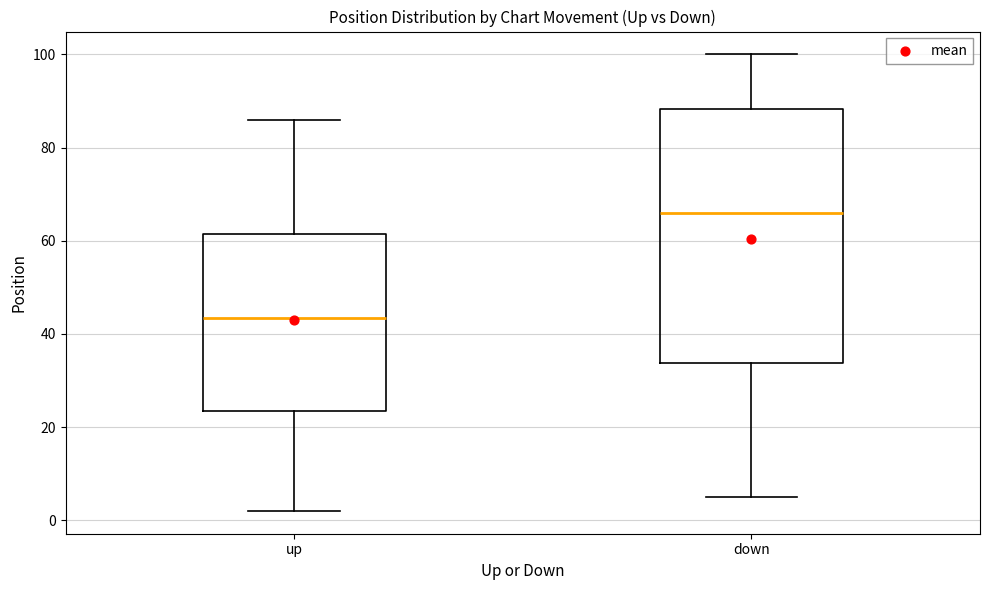

Comparing the boxes themselves (not the whiskers), which one is the tallest?

down